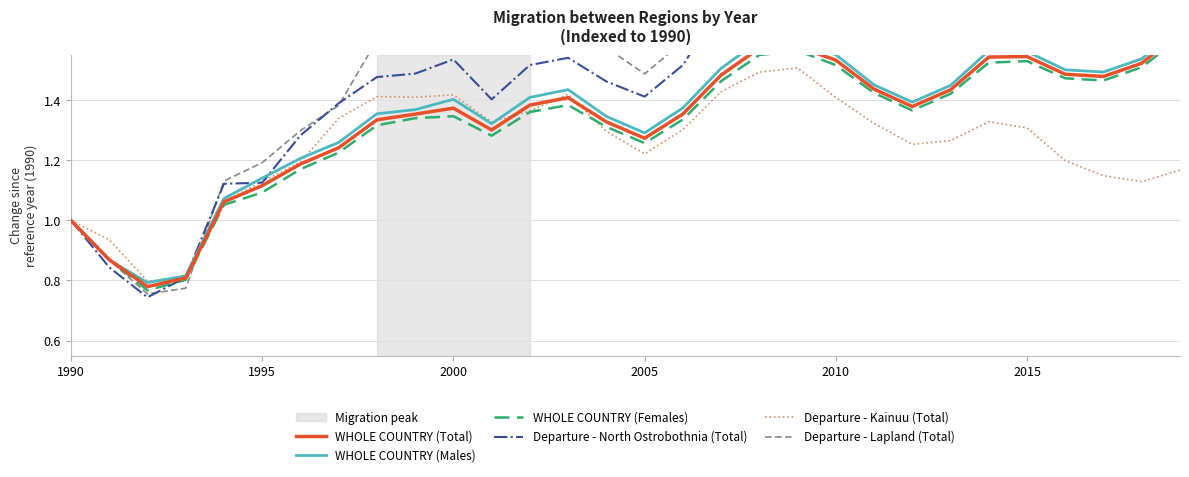

Where is Departure - Kainuu (Total) nearest to the value 1?

1990